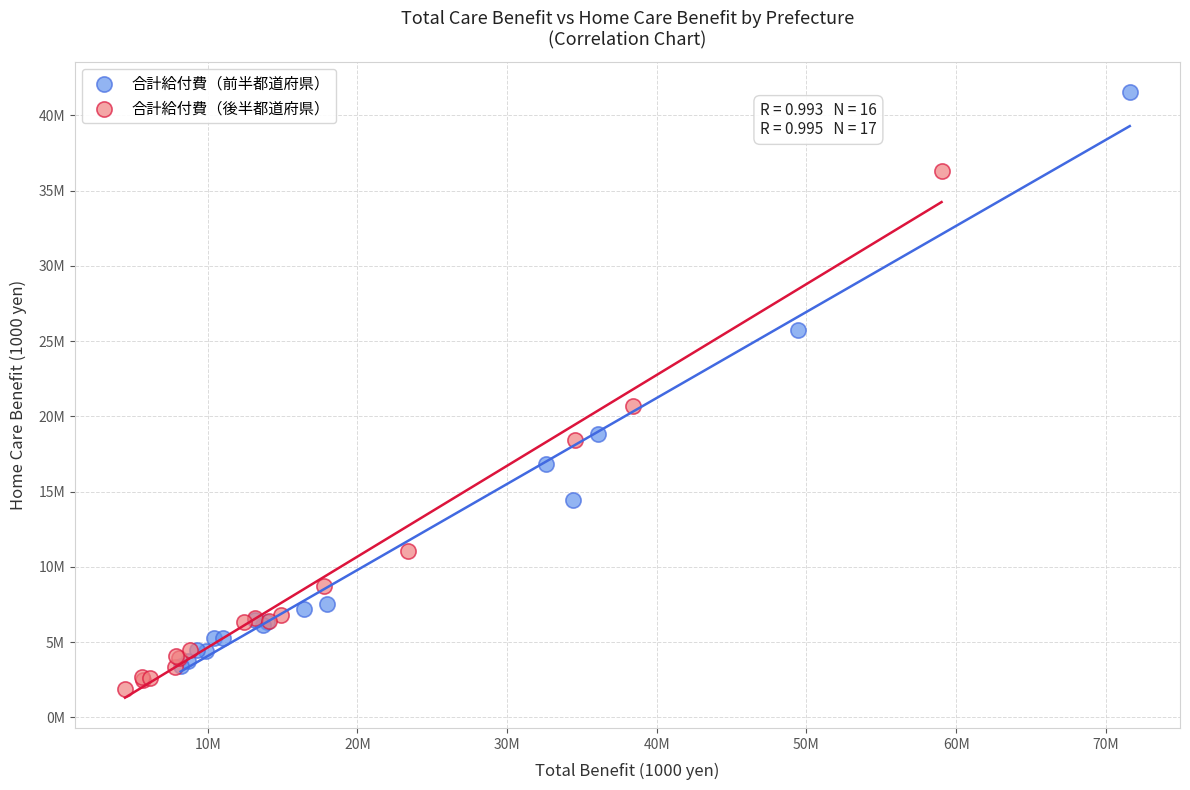

Which series reaches the minimum Y coordinate?

合計給付費（後半都道府県）